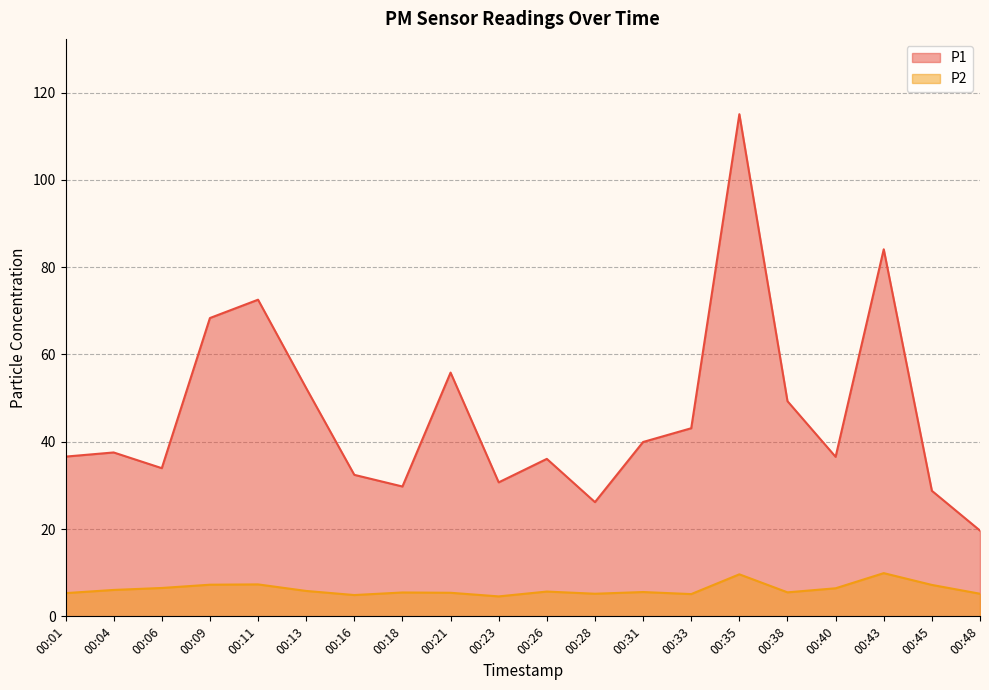

Reading right to left, extract all data points from this chart.

P1: 19.6	28.8	84.1	36.5	49.3	115.0	43.1	40.0	26.2	36.1	30.7	55.9	29.8	32.4	52.3	72.5	68.3	34.0	37.5	36.6
P2: 5.2	7.2	9.9	6.4	5.5	9.6	5.1	5.6	5.2	5.7	4.6	5.4	5.5	4.9	5.8	7.3	7.2	6.5	6.0	5.3